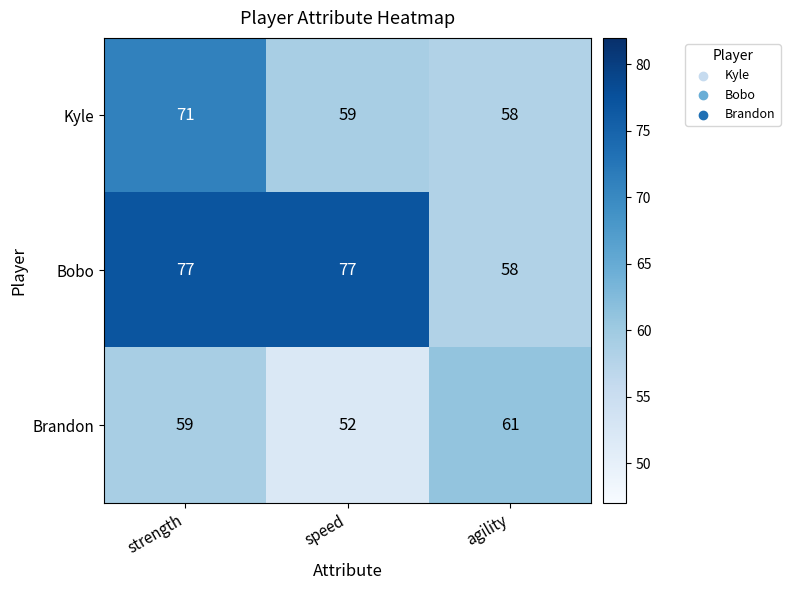

What is the difference between the Bobo values at agility and strength?

19